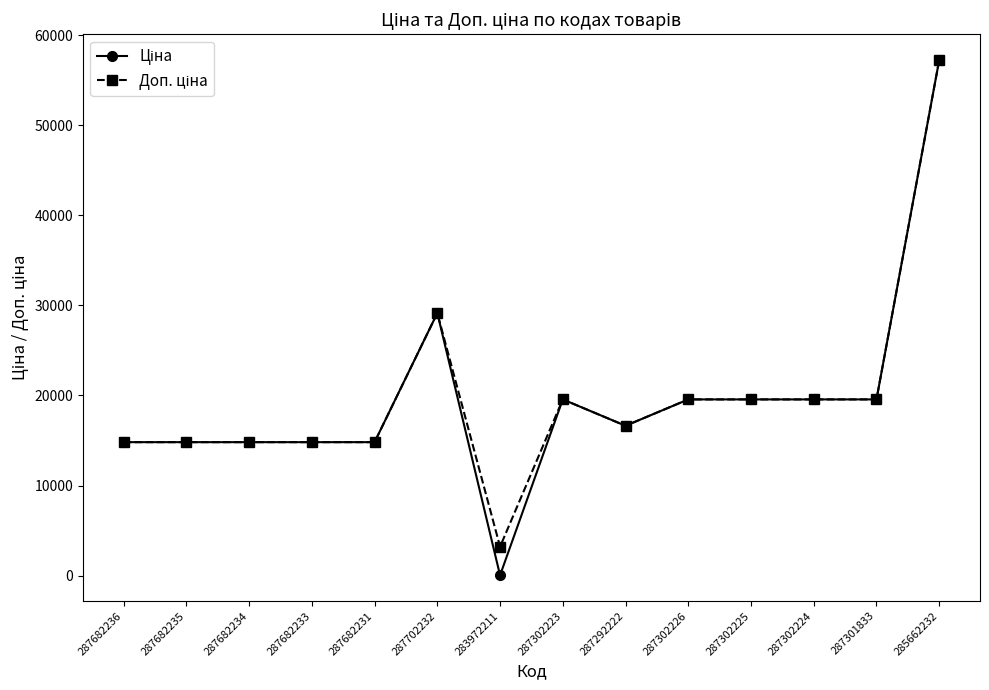

What is the total value across all series at 287682231?

29635.2